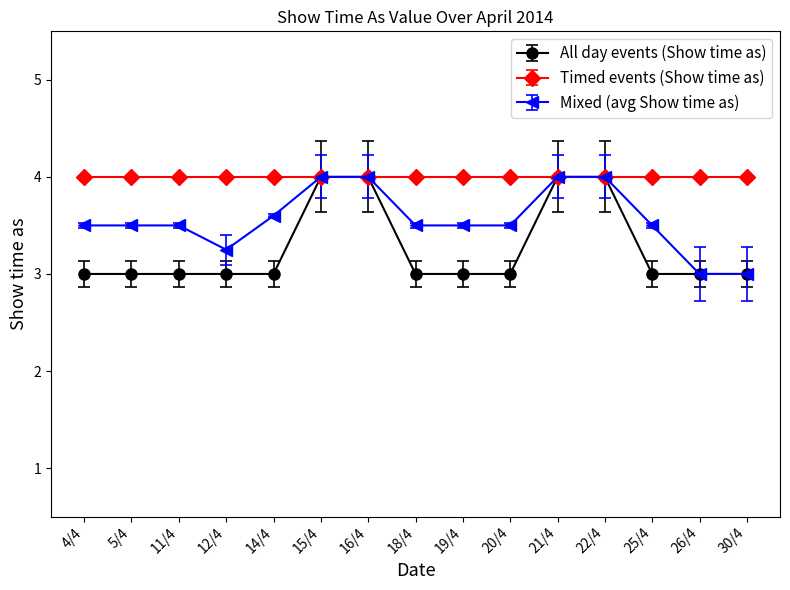

Is the value of All day events (Show time as) at 5/4 greater than the value of Mixed (avg Show time as) at 12/4?

No